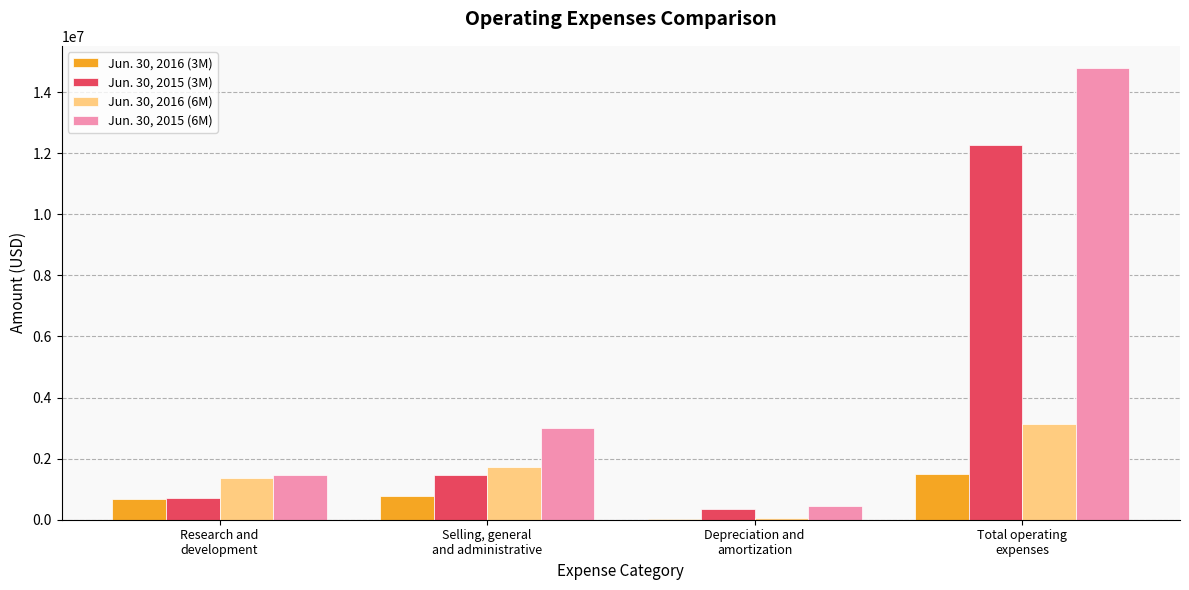

How many distinct data groups are displayed?

4